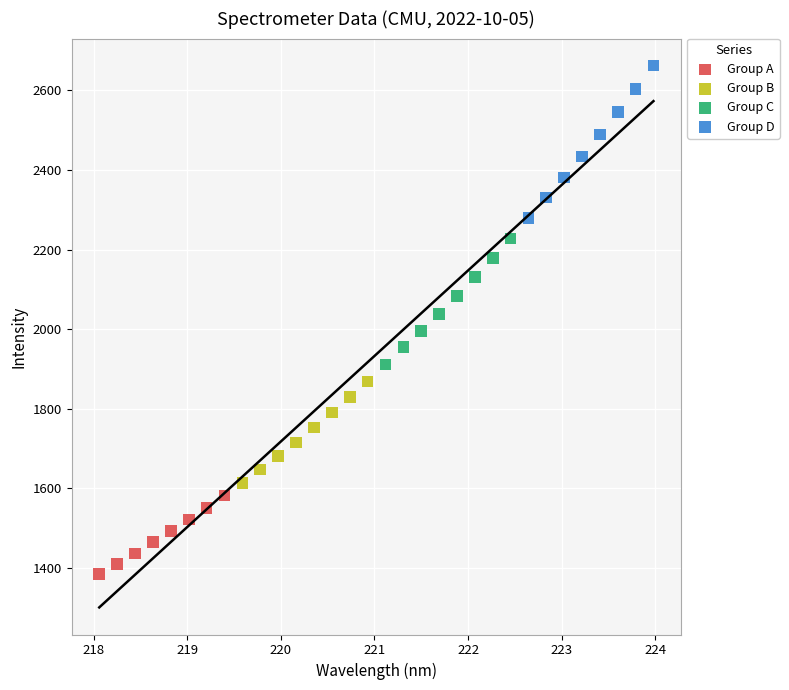

Which series has the largest Y range (max minus min)?

Group D